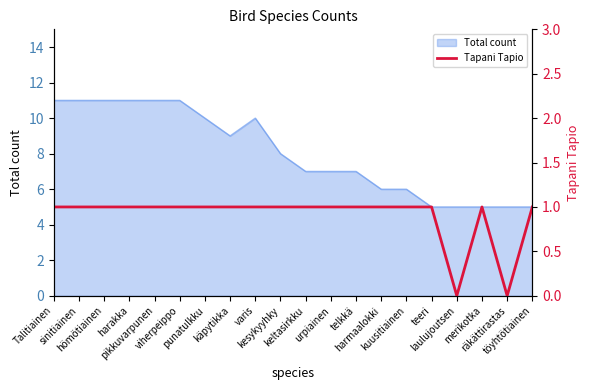

What is the maximum value for Total count?

11